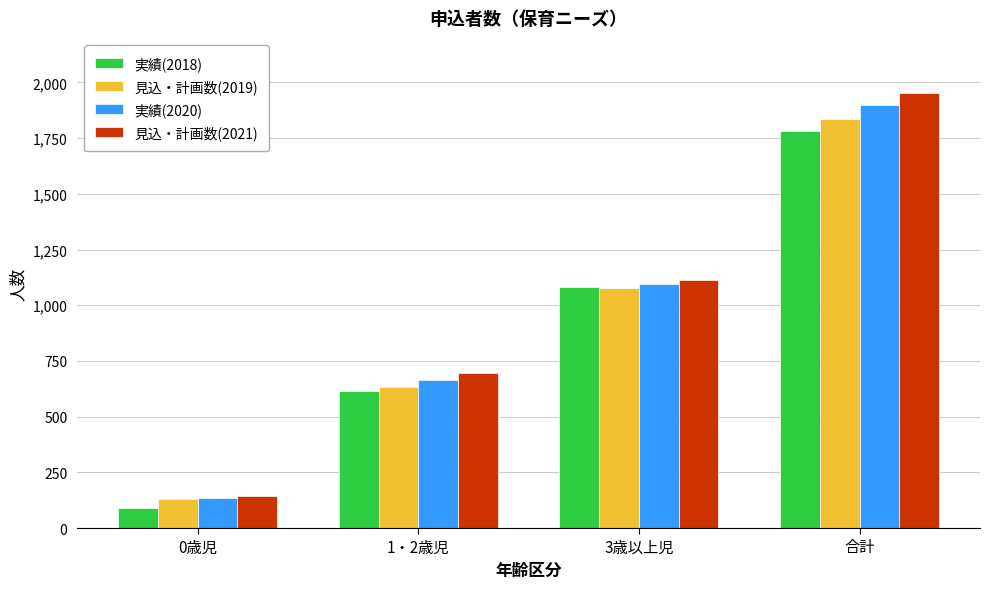

What is the difference between the 見込・計画数(2019) values at 3歳以上児 and 合計?

760